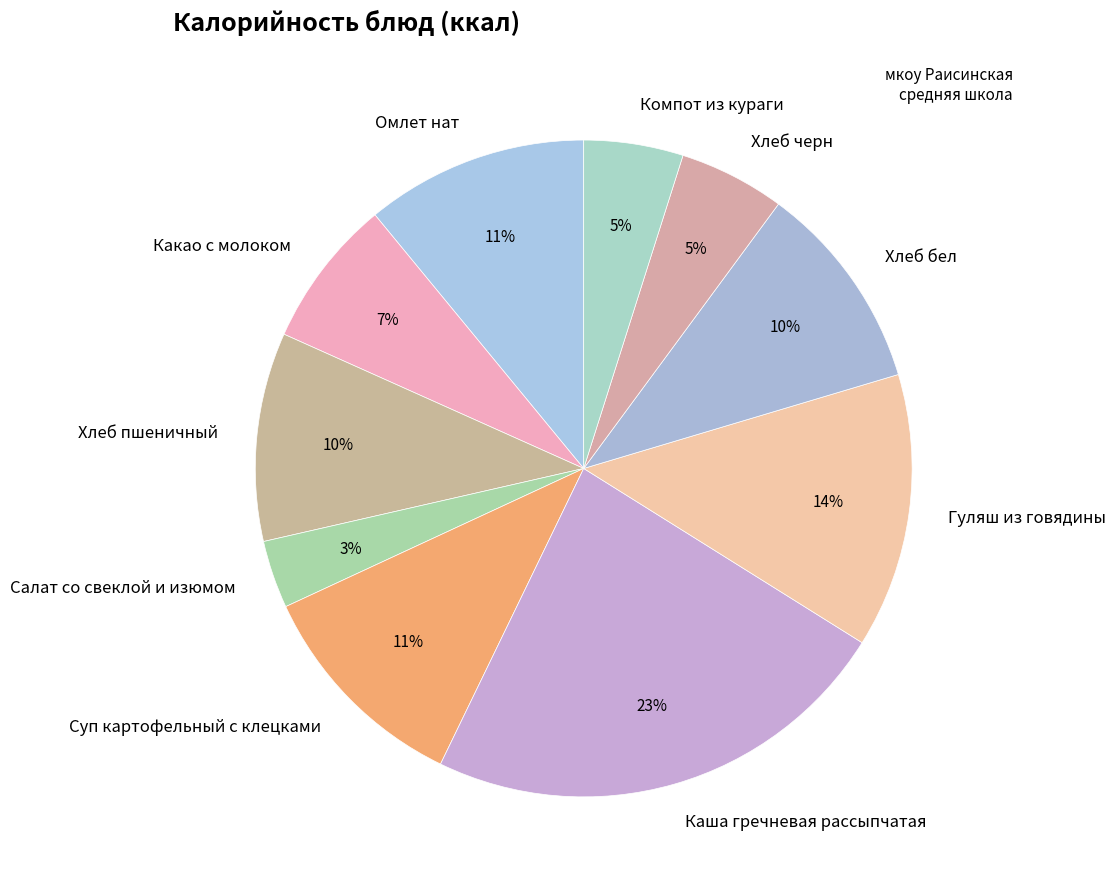

To the nearest percent, what is the difference between the largest and smallest slice percentages?

20%